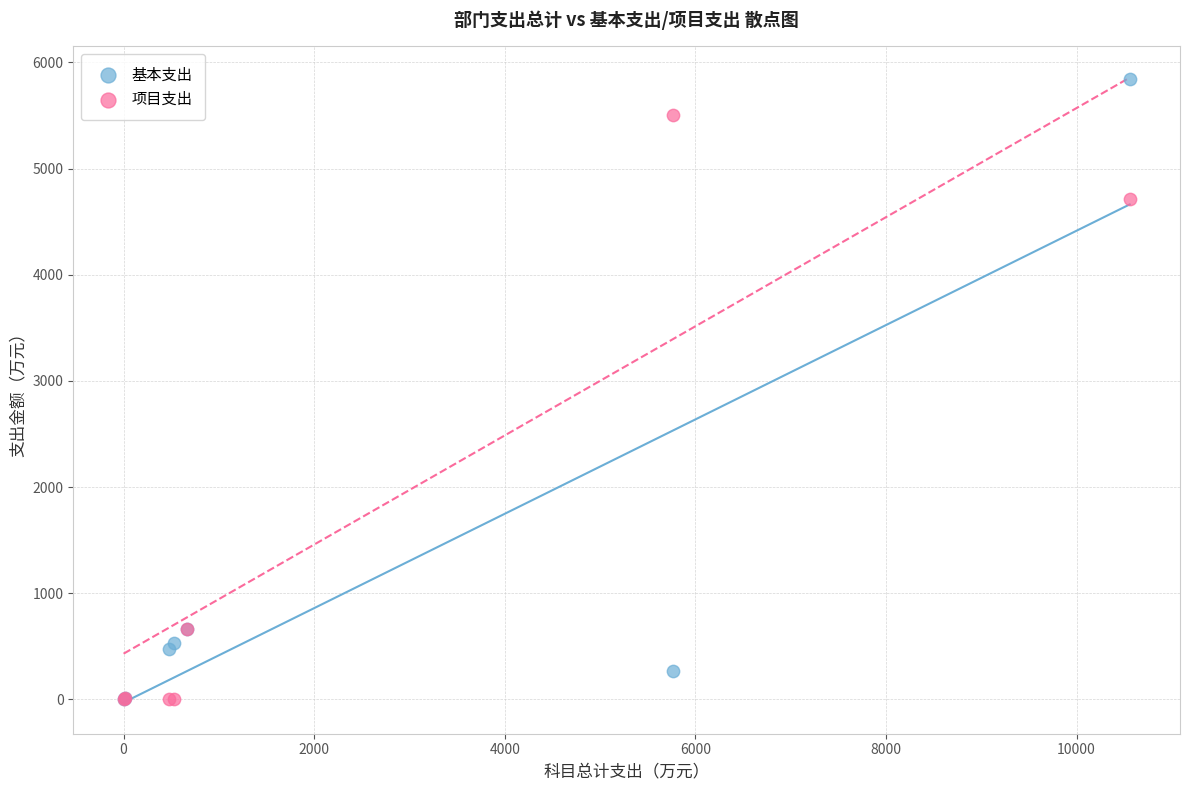

What are all the series names shown in the legend?

基本支出, 项目支出